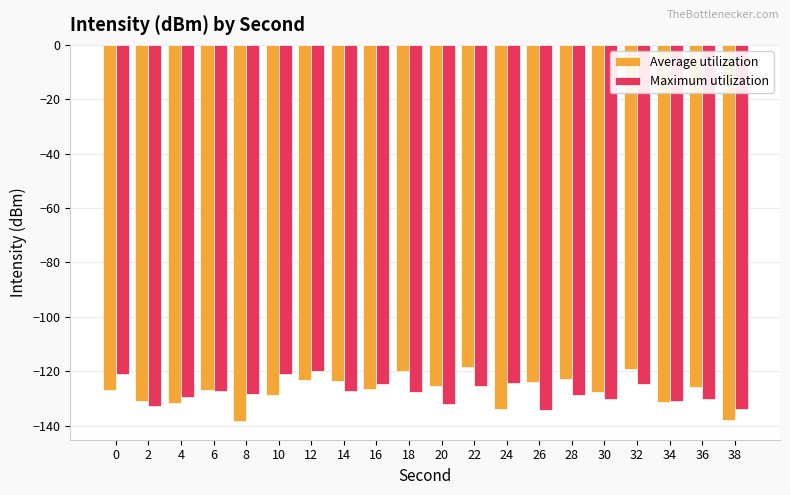

What is the difference between the Average utilization values at 36 and 0?

1.1